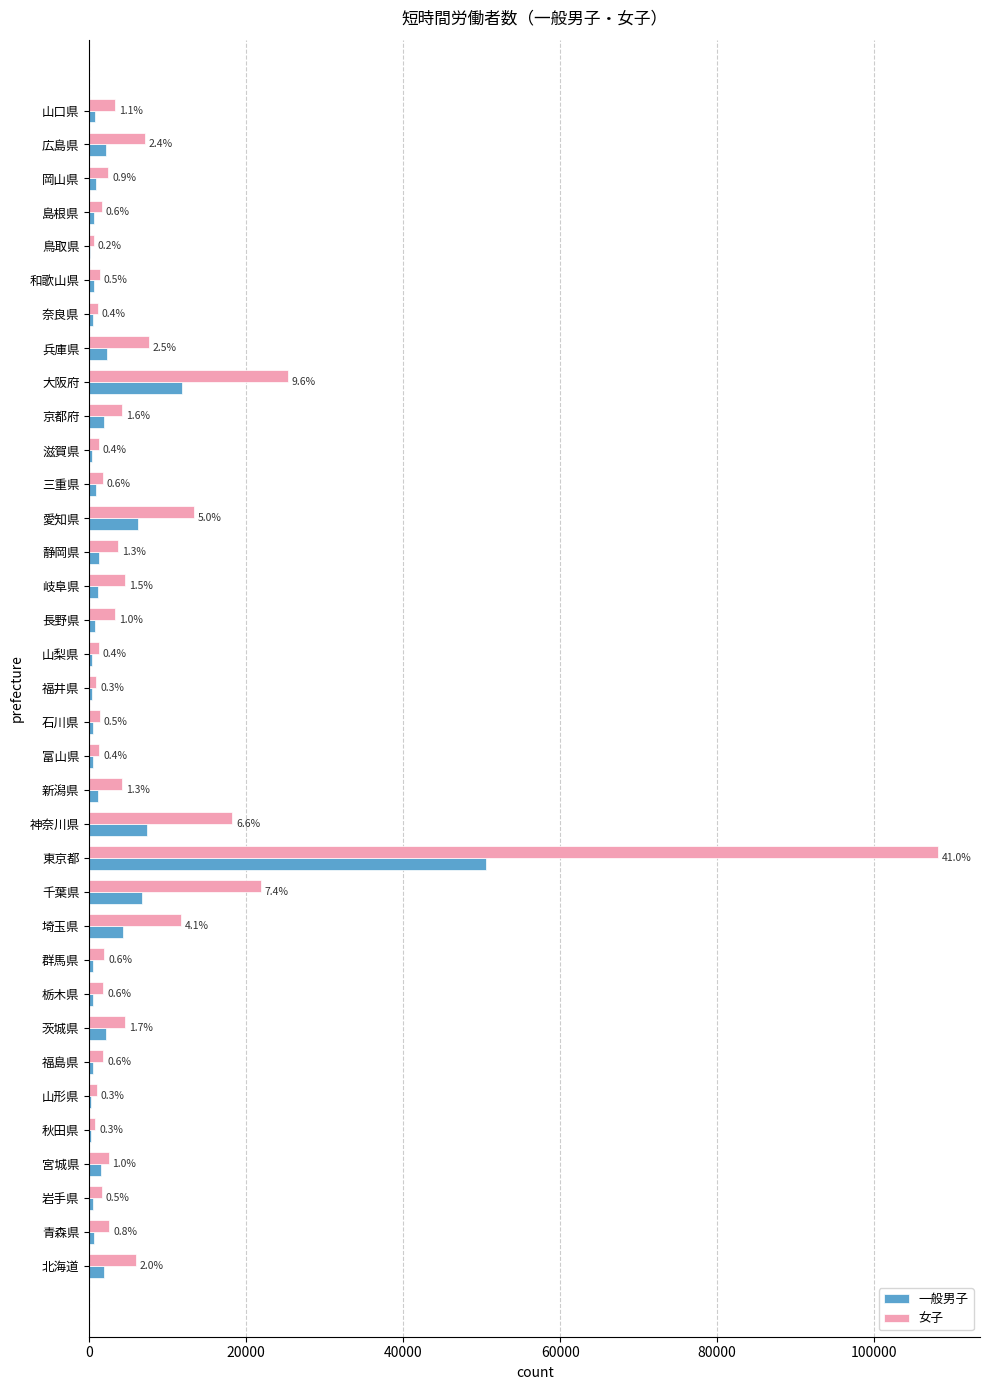

What are all the series names shown in the legend?

一般男子, 女子